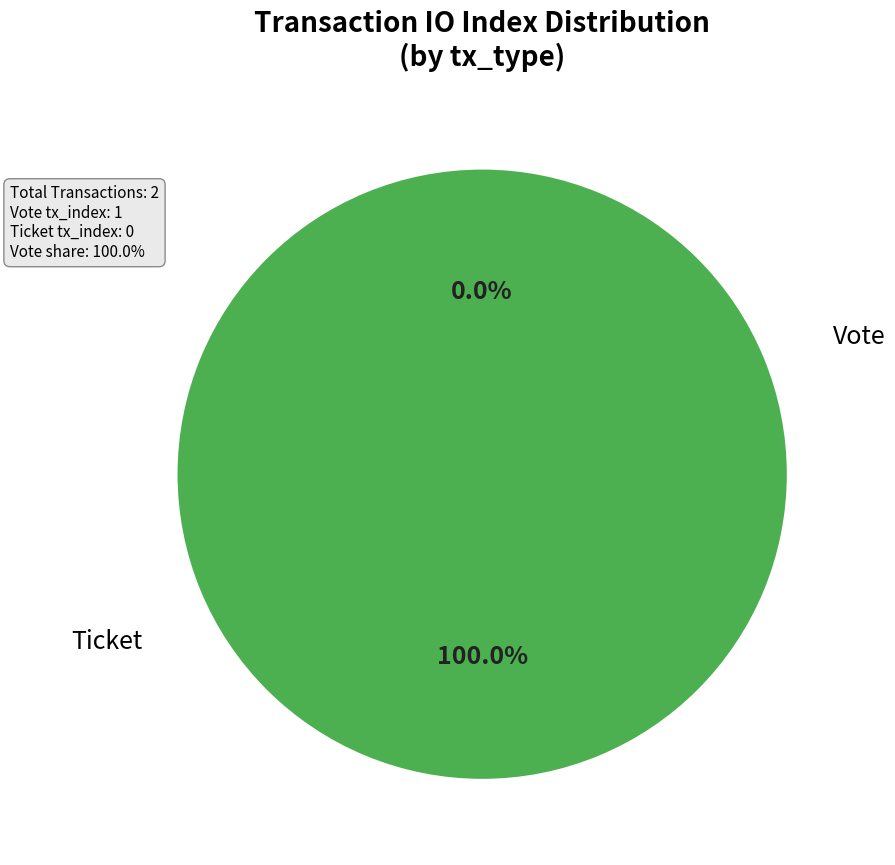

What is the smallest slice in the pie chart?

Ticket (io_index=0)